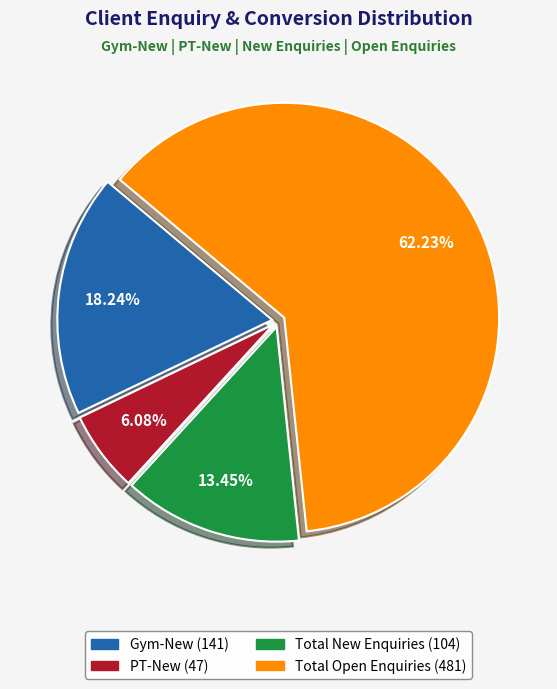

Approximately how many times larger is the value at Total New Enquiries (104) compared to Total Open Enquiries (481)?

0.2